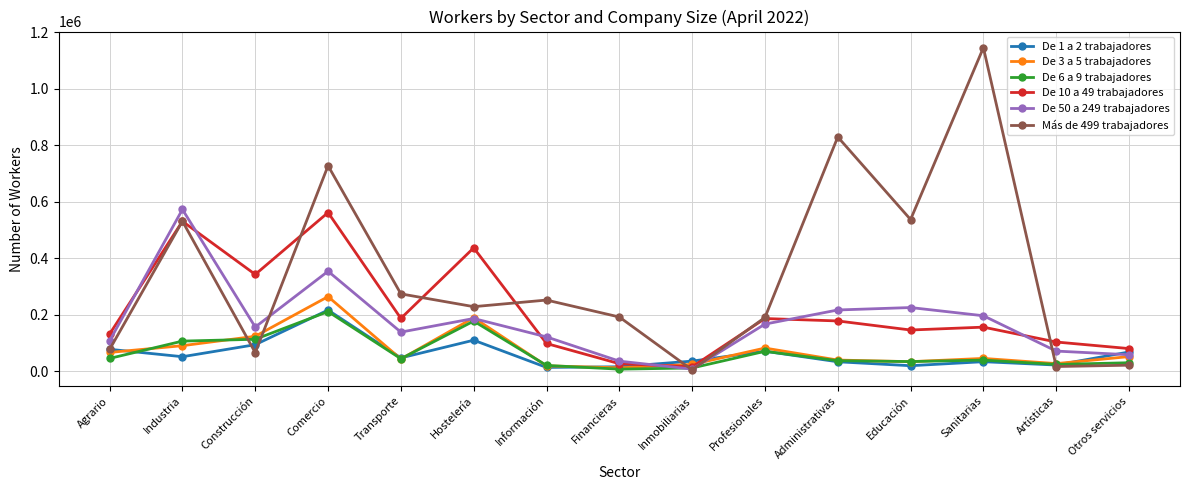

What position from the left is Otros servicios?

15